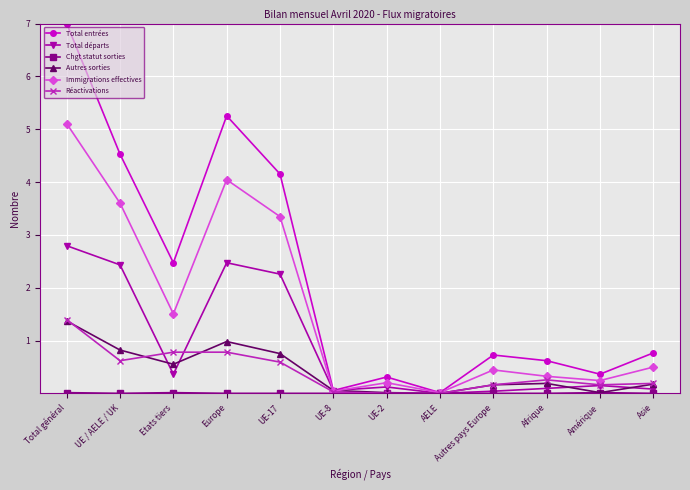

Which series has the largest range (max minus min)?

Total entrées